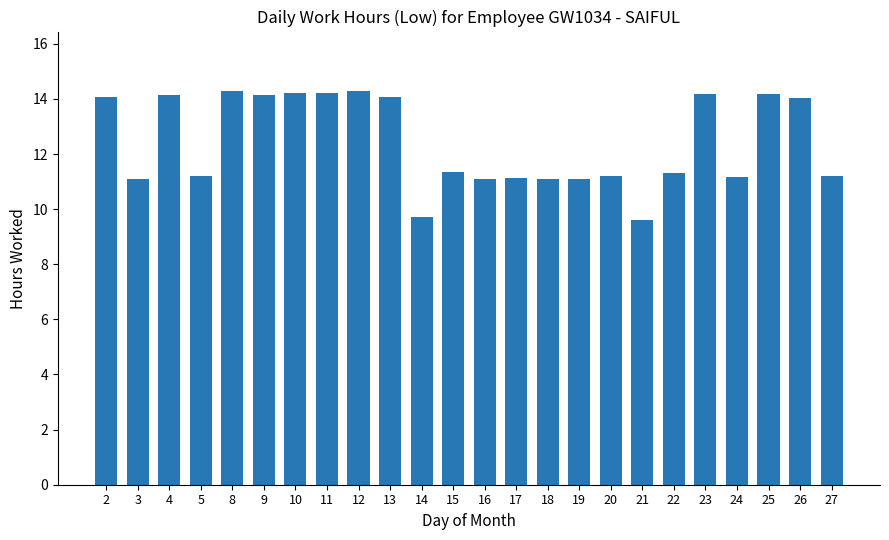

The value at 2 is 14.1. True or false?

True